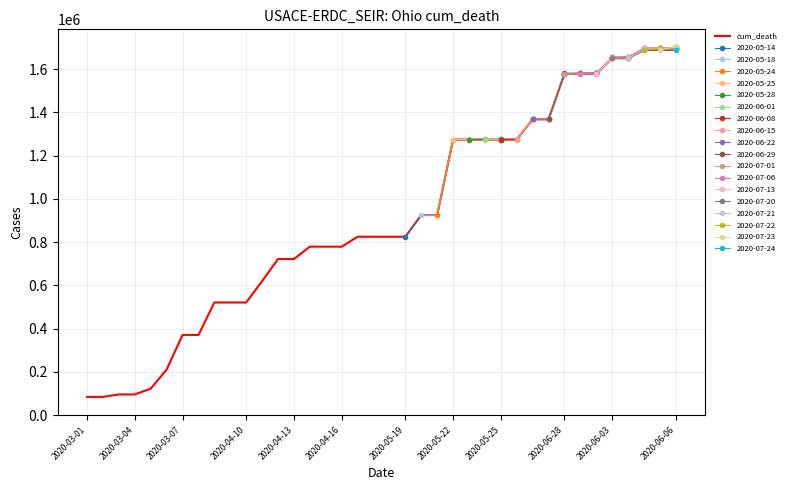

How many values are below 824900?

17